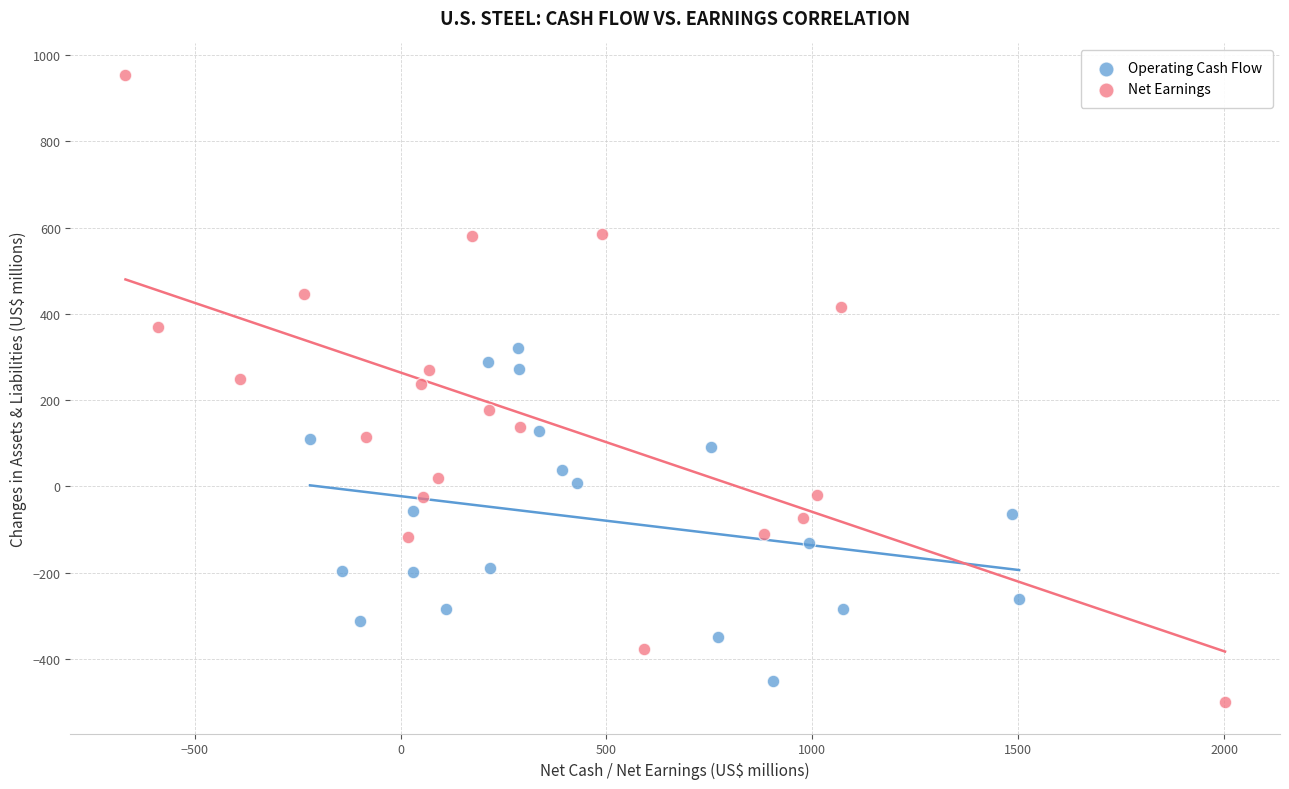

Which series contains the highest Y value?

Net Earnings